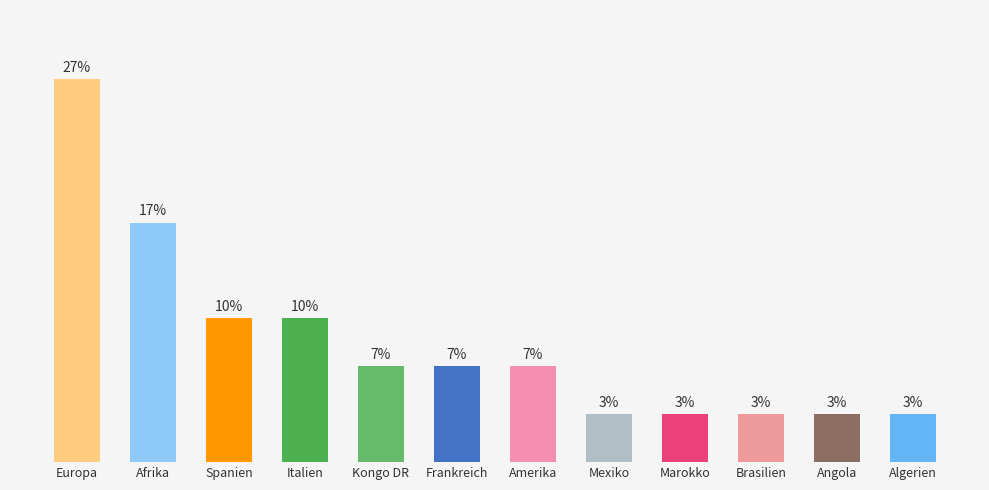

What is the label of the 6th bar from the right?

Amerika